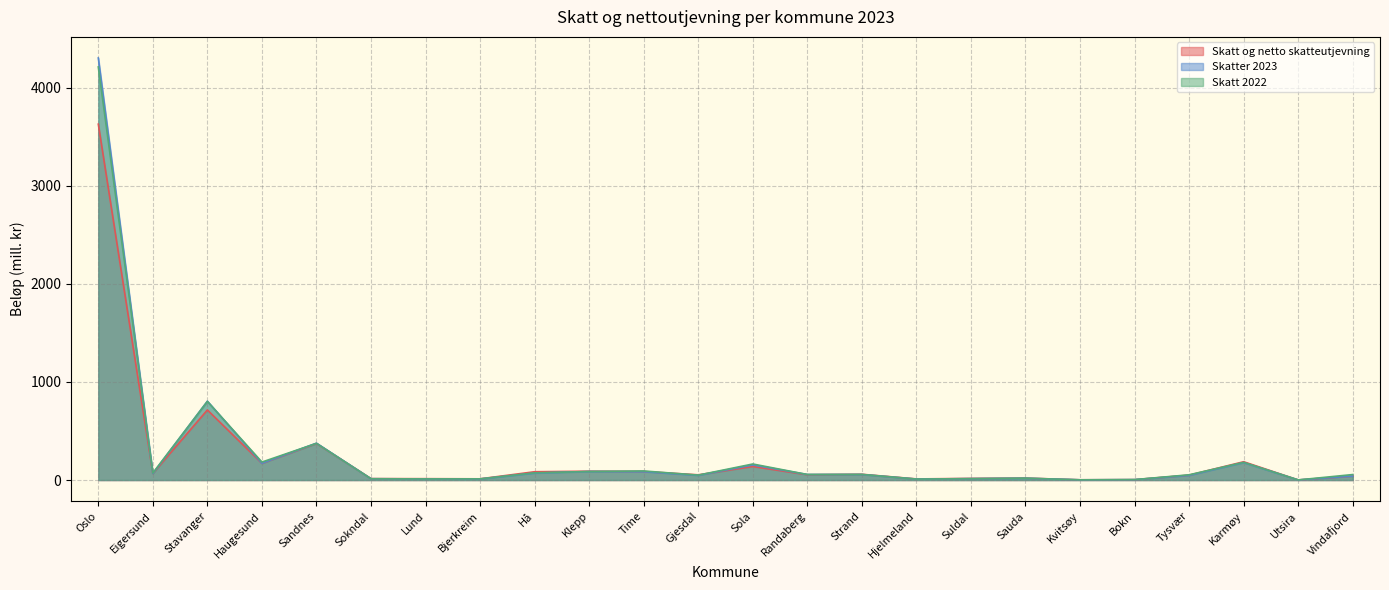

Between Stavanger and Lund, which is larger?

Stavanger